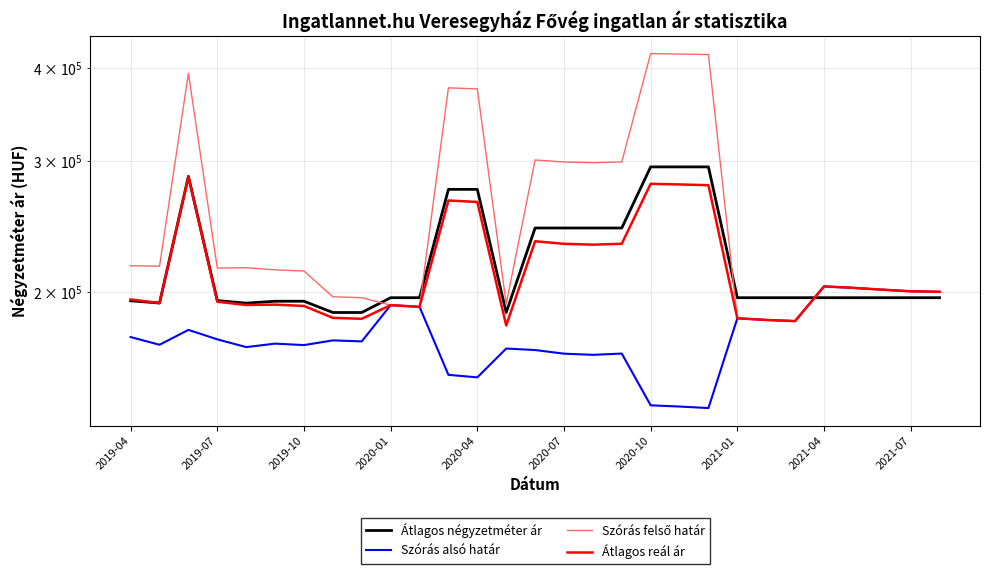

In Szórás felső határ, how many points are higher than both neighbors (excluding endpoints)?

6